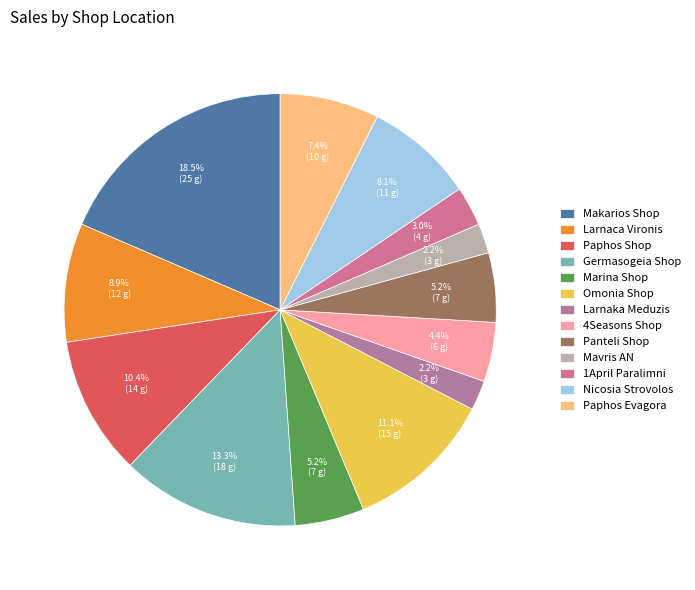

How many slices are in this pie chart?

13